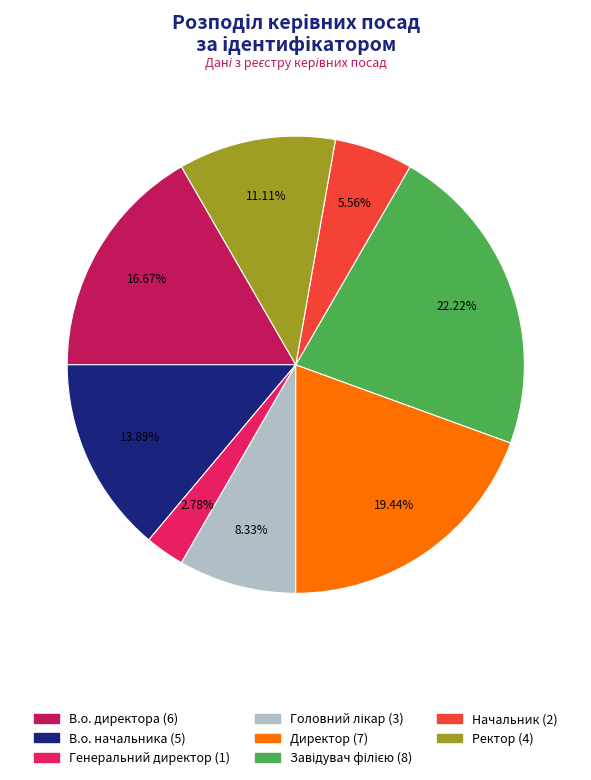

How many segments does this pie chart have?

8